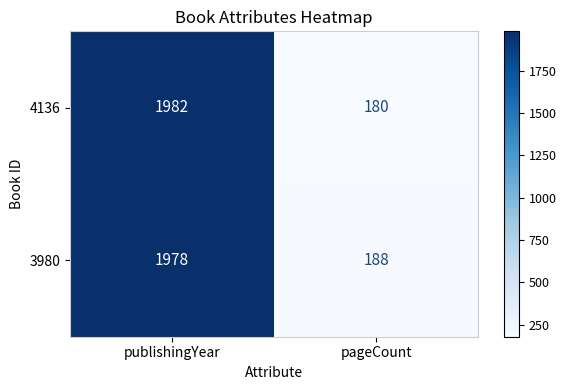

What is the sum of the 3980 values at publishingYear and pageCount?

2166